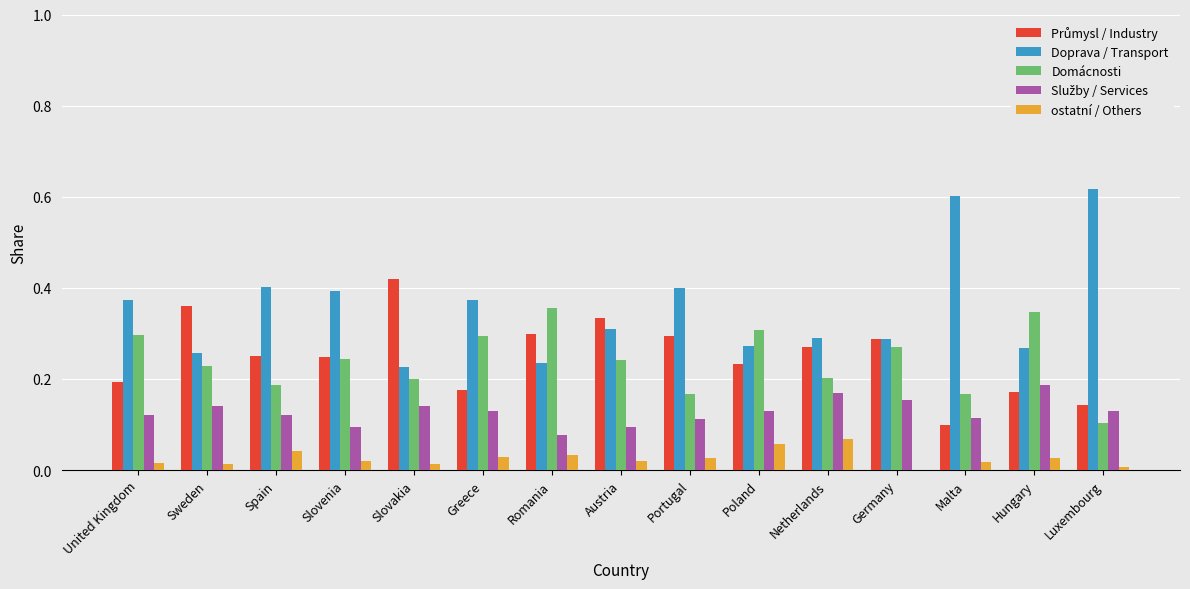

Which series has the largest total across all categories?

Doprava / Transport